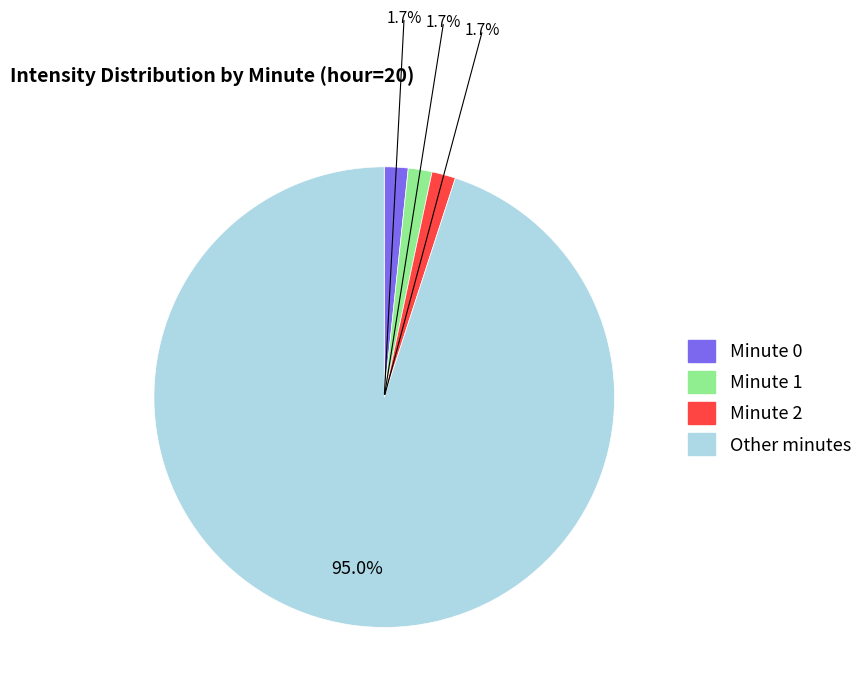

Is there a majority slice in this chart?

Yes